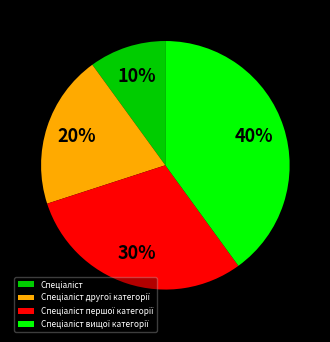

Is there any slice that represents more than half of the pie?

No